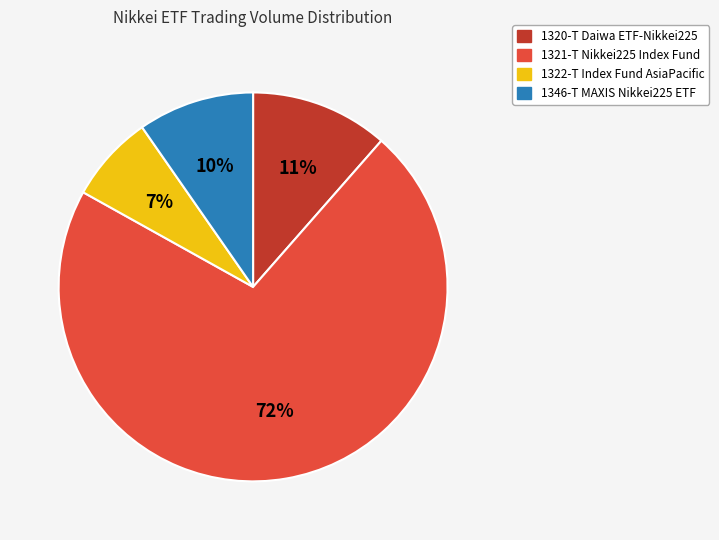

Count the number of slices in the pie.

4